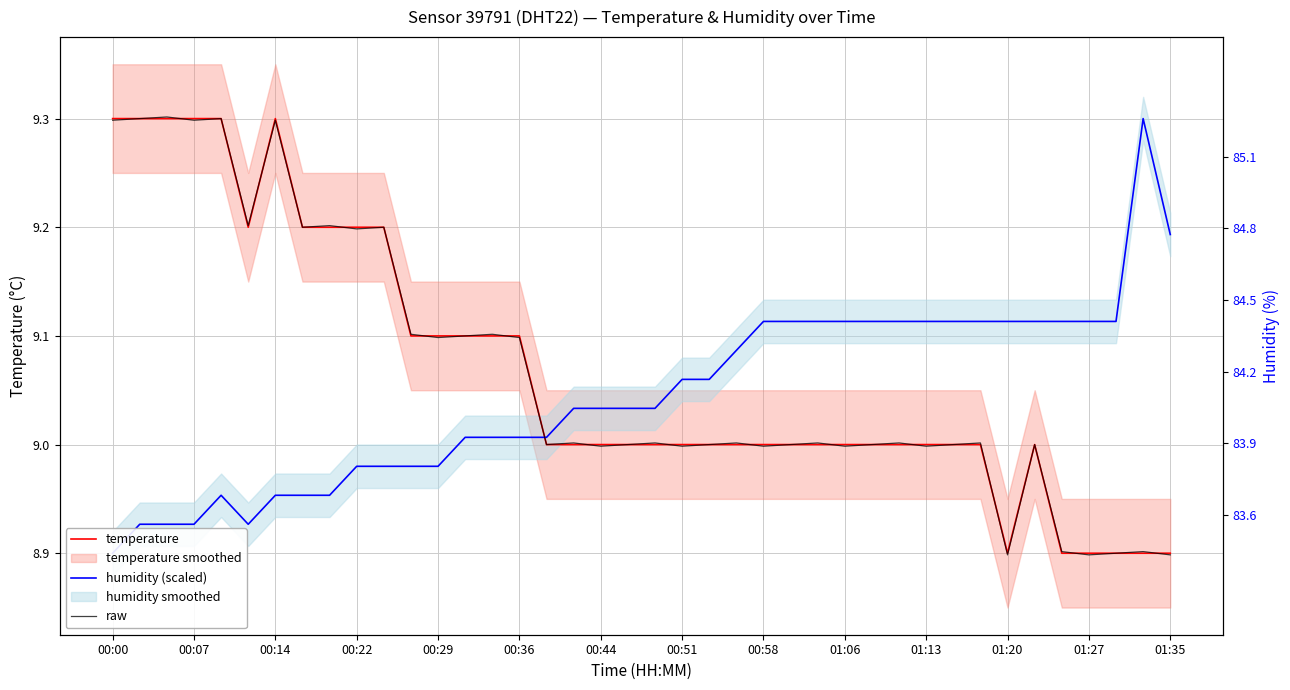

Between 00:07 and 14, which is larger?

00:07